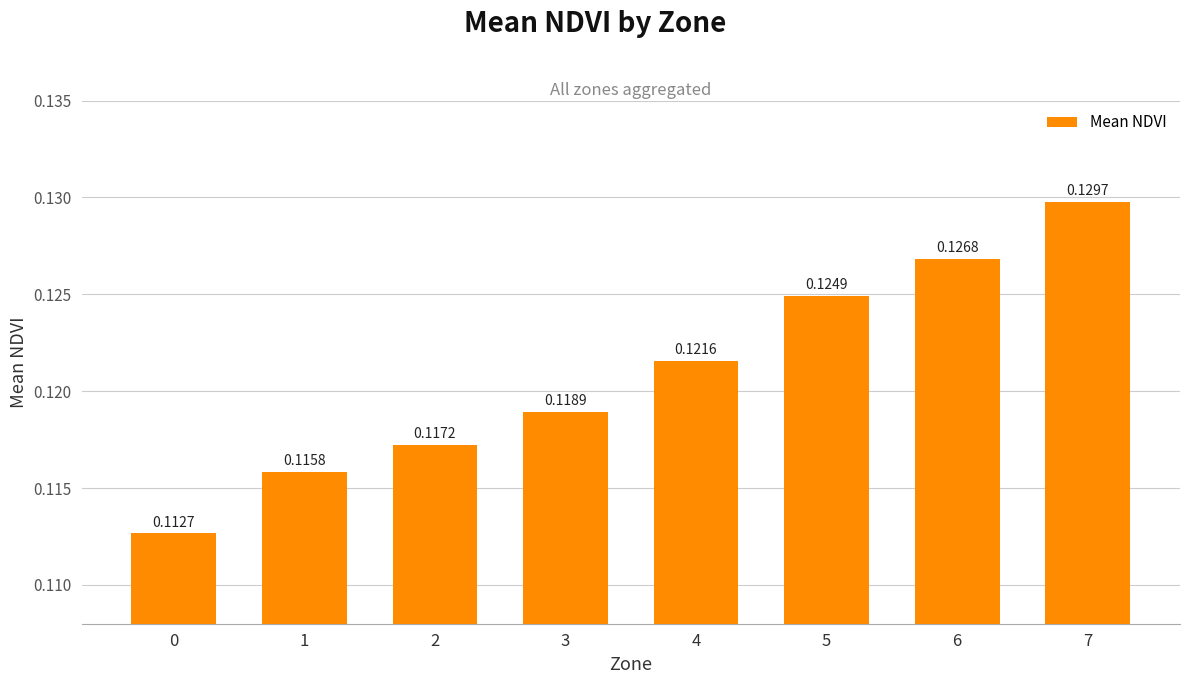

Rank the categories by value from highest to lowest.

7, 6, 5, 4, 3, 2, 1, 0